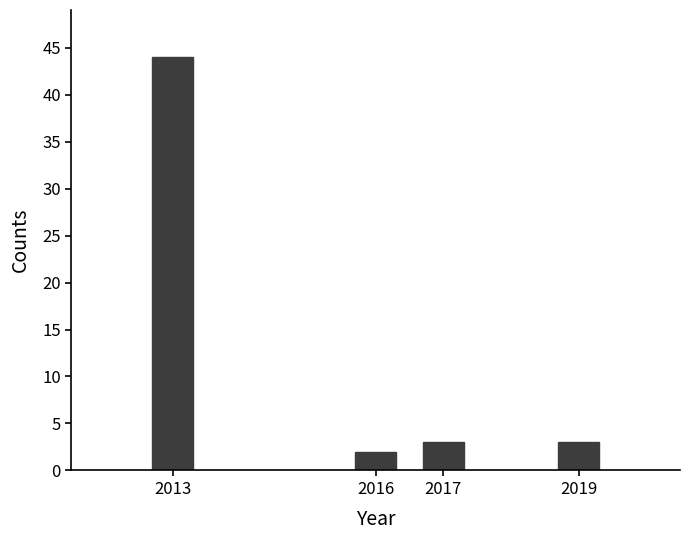

Reading right to left, what are all the values shown in this chart?

3	3	2	44